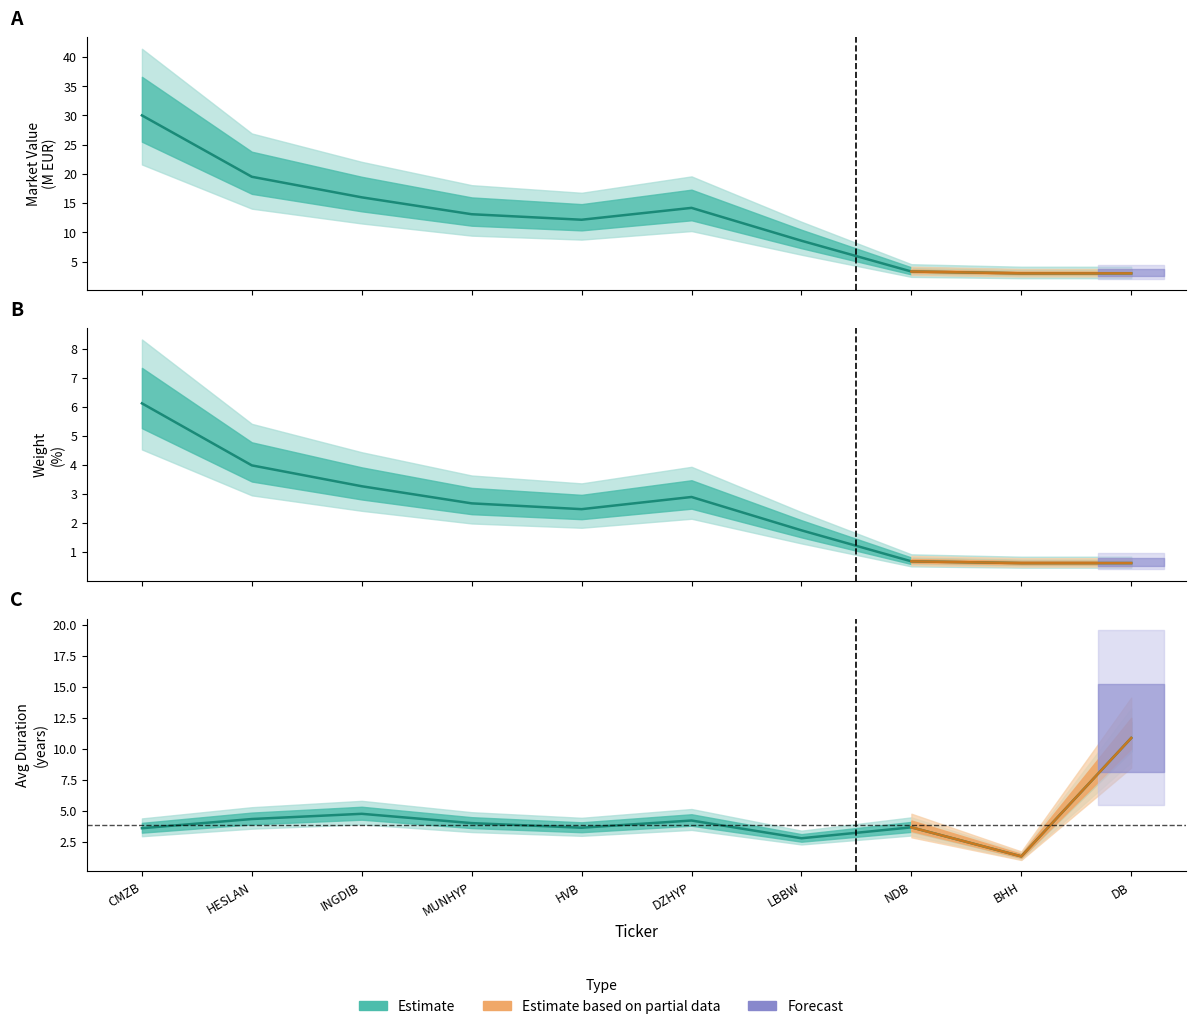

Between HVB and BHH, which series saw the biggest shift?

Market Value (M EUR)